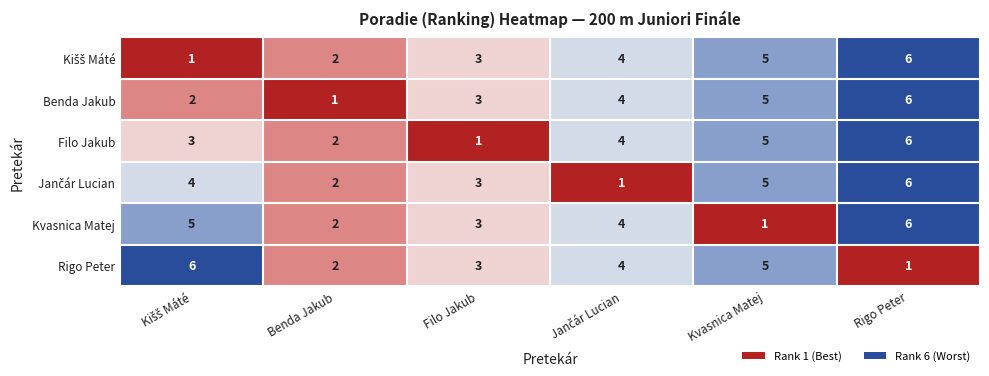

How many Benda Jakub values are between 2 and 5?

4